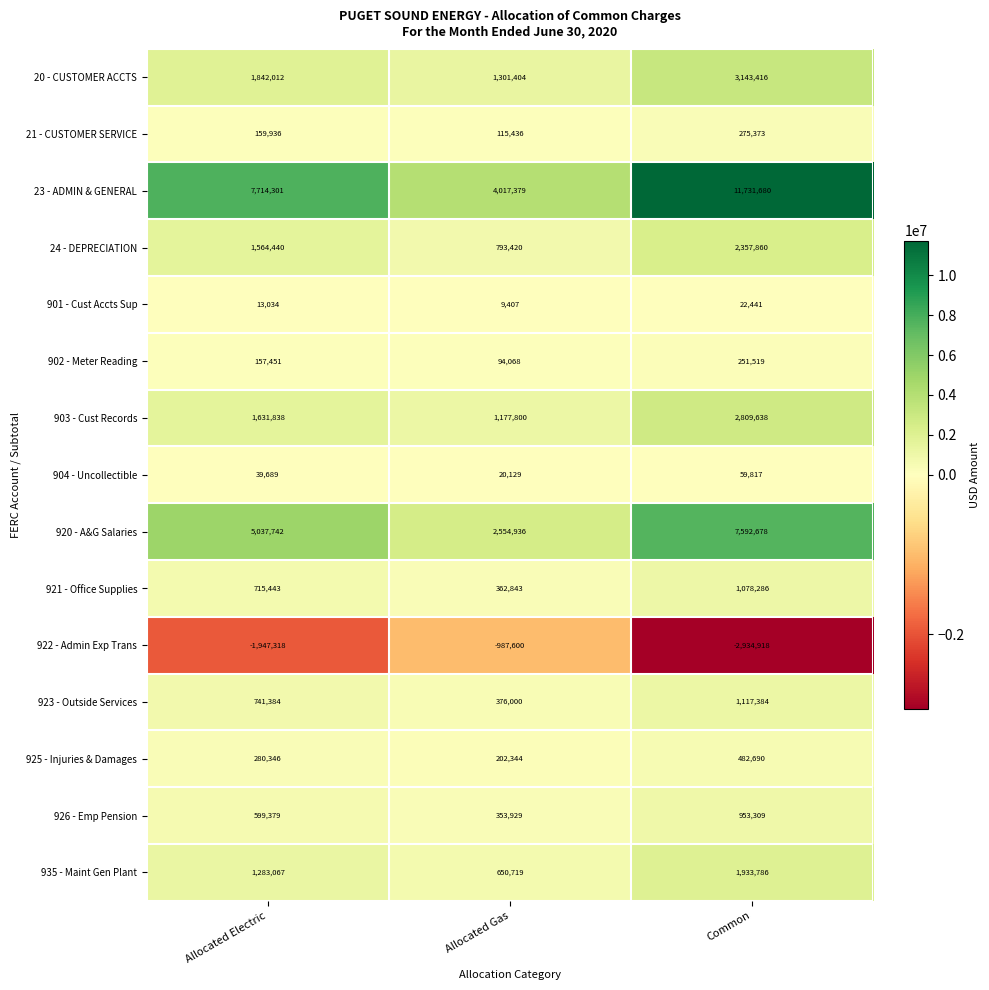

Count the number of categories in the chart.

3